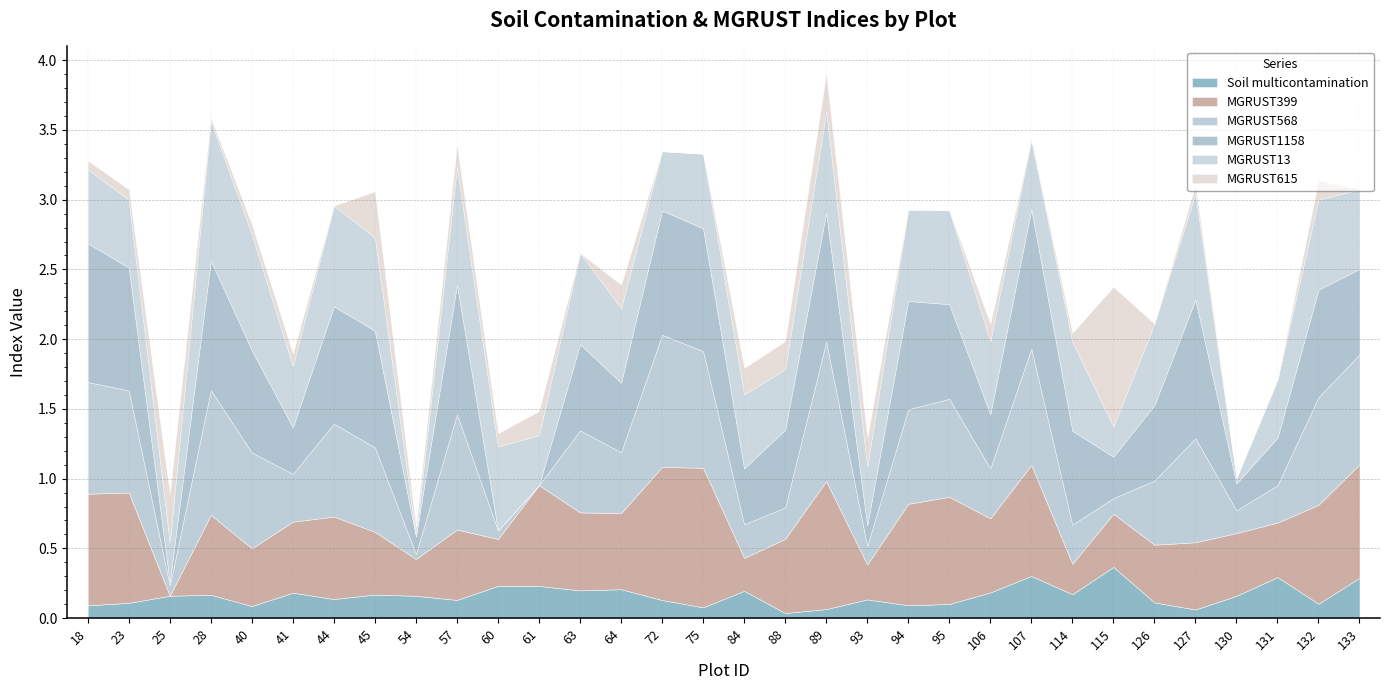

At which category is the sum across all series the highest?

89